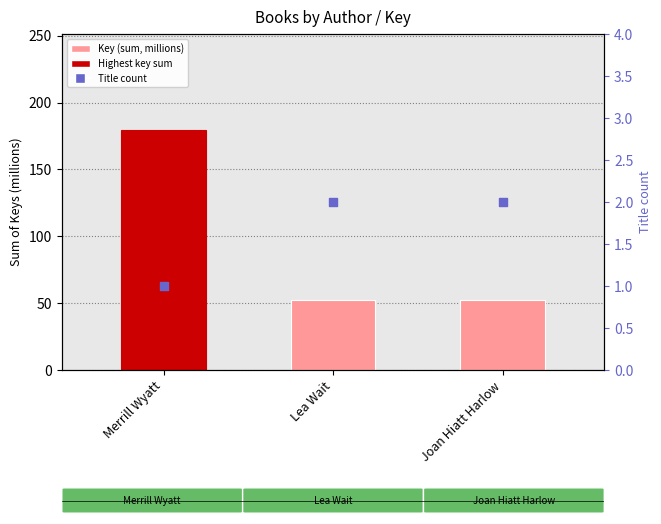

Which series has the largest Y range (max minus min)?

Key (sum, millions)